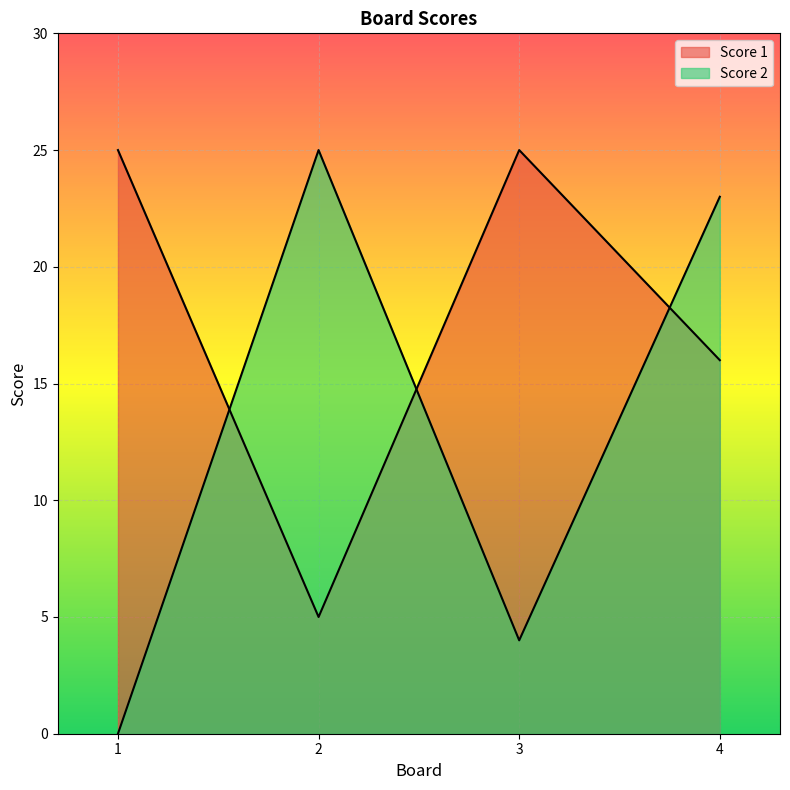

At which category does Score 2 reach its first local valley?

3